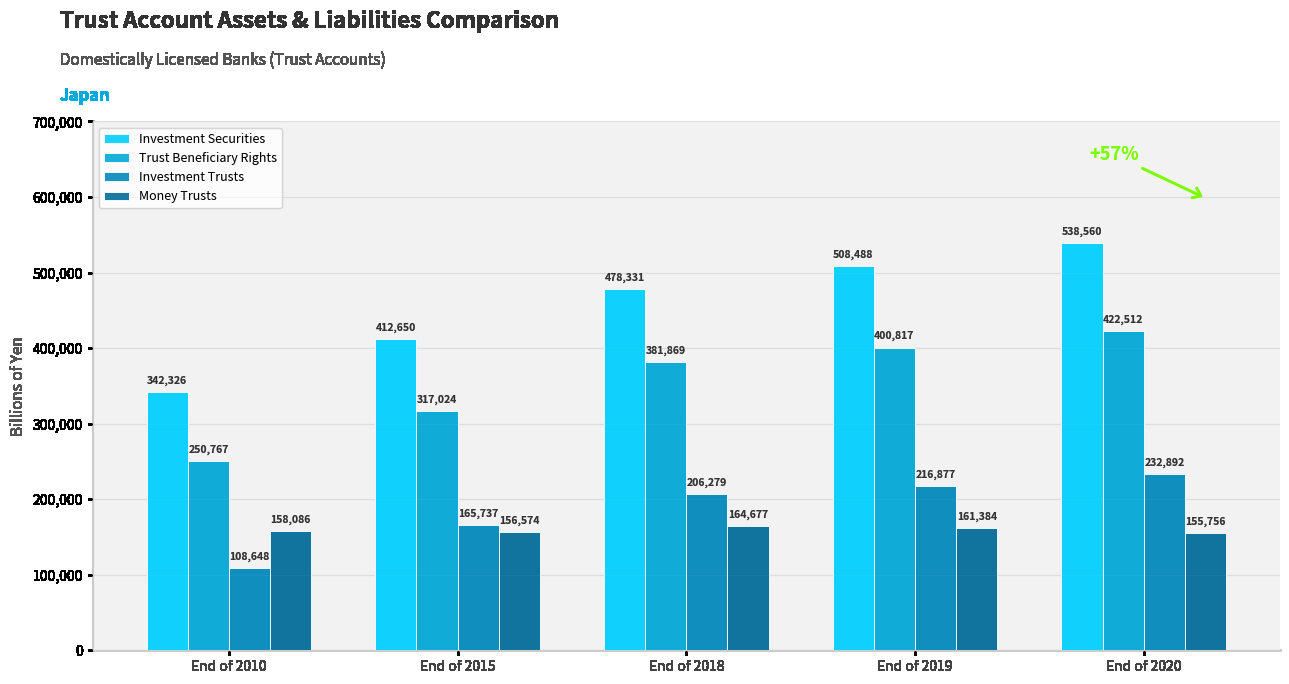

Which series has the largest total across all categories?

Investment Securities